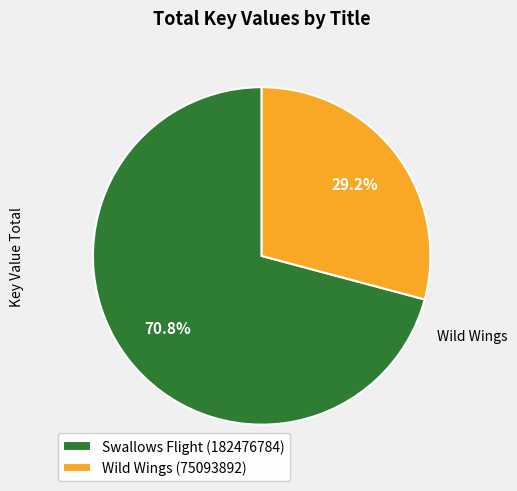

Do Wild Wings (75093892) and Swallows Flight (182476784) together represent more than half of the pie?

Yes